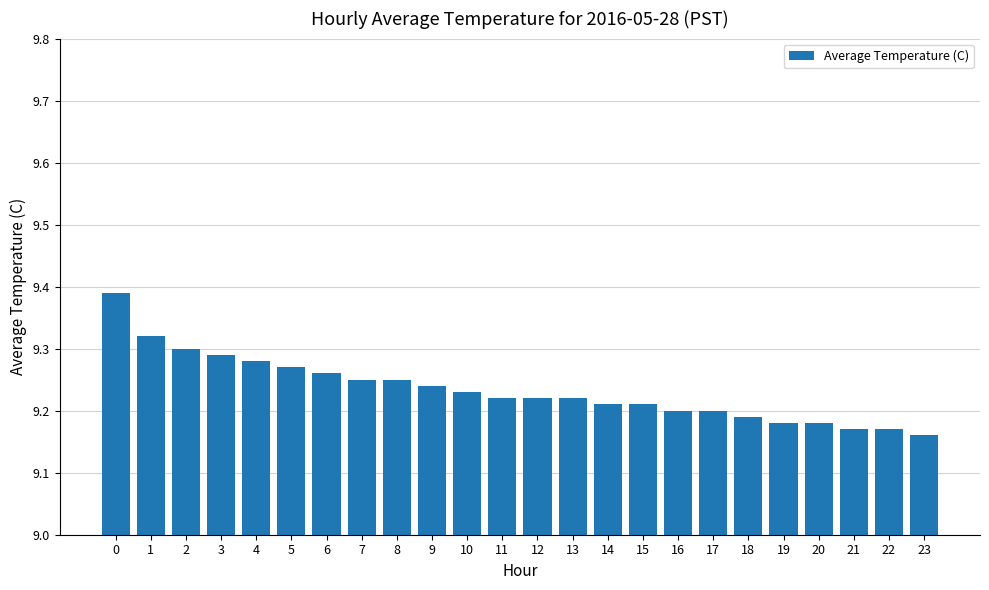

What is the sum of the values at 2 and 11?

18.5